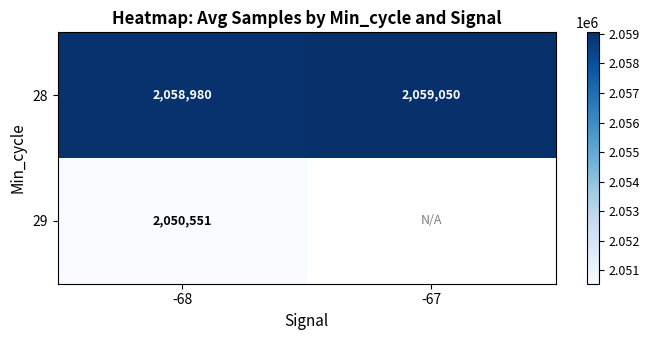

List the labels in order of 29 value, smallest first.

-68, -67